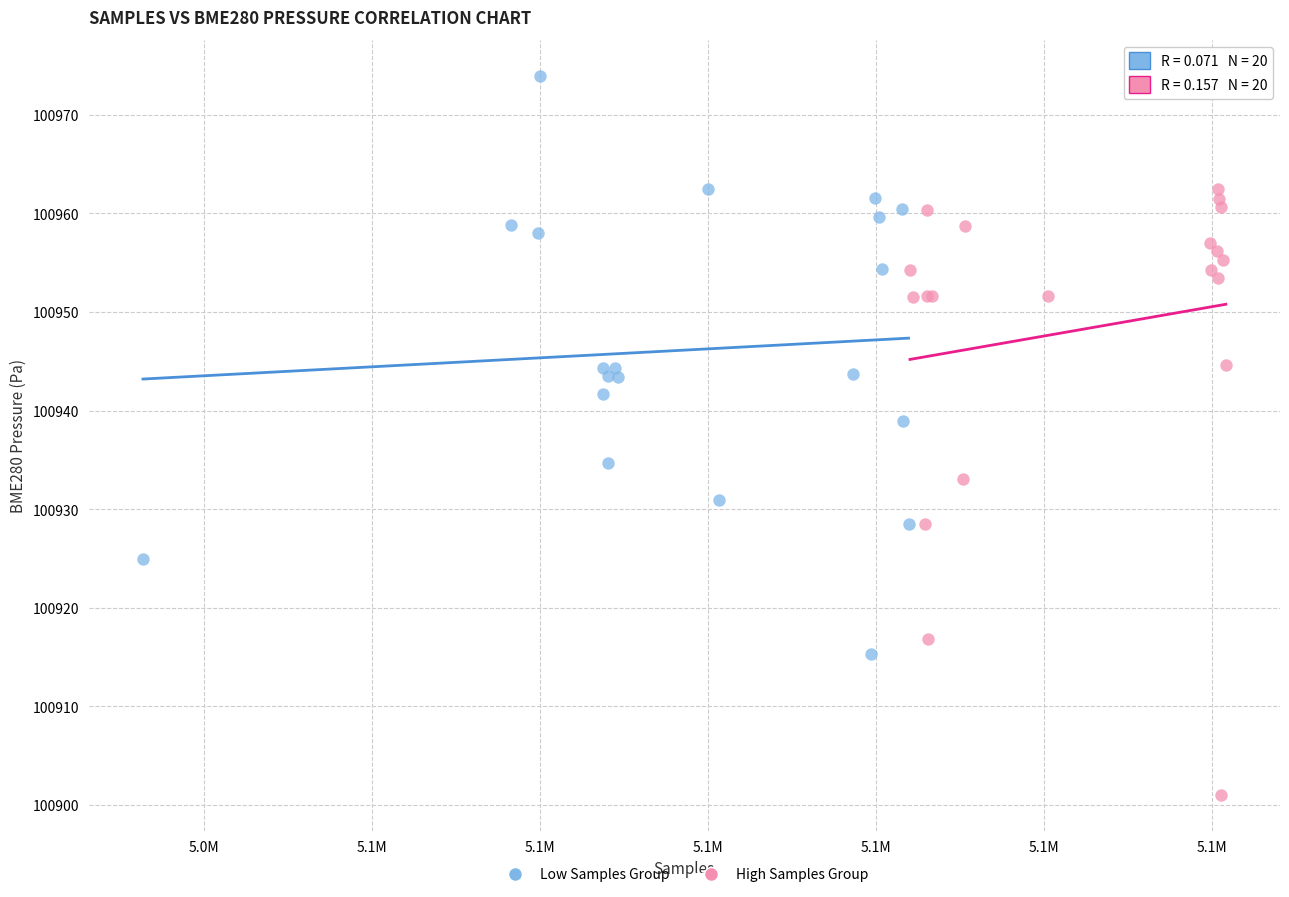

Which series reaches the minimum Y coordinate?

High Samples Group